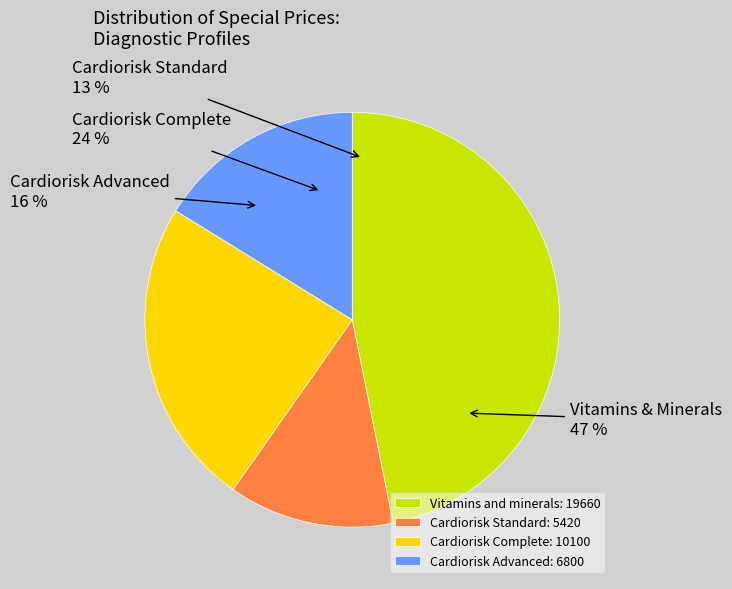

What is the largest slice in the pie chart?

Vitamins and minerals